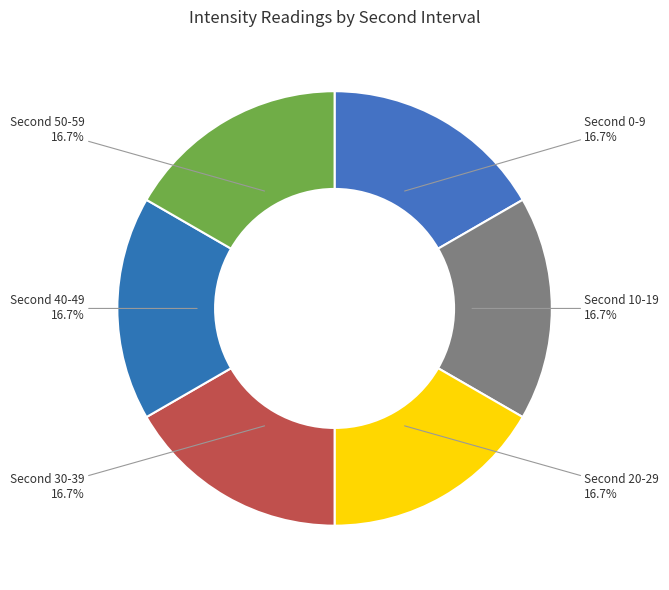

Does any single category account for the majority?

No